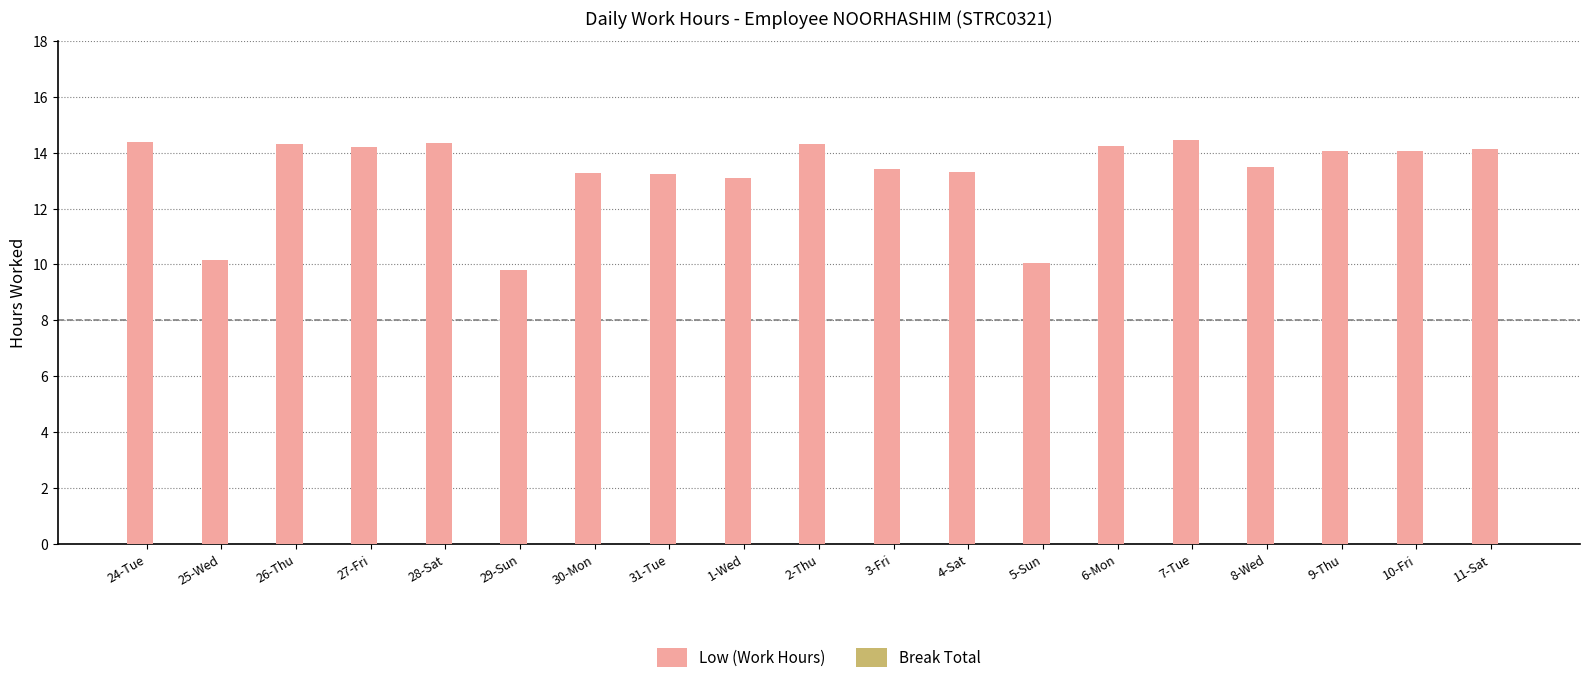

What is the label of the 18th bar from the left?

10-Fri